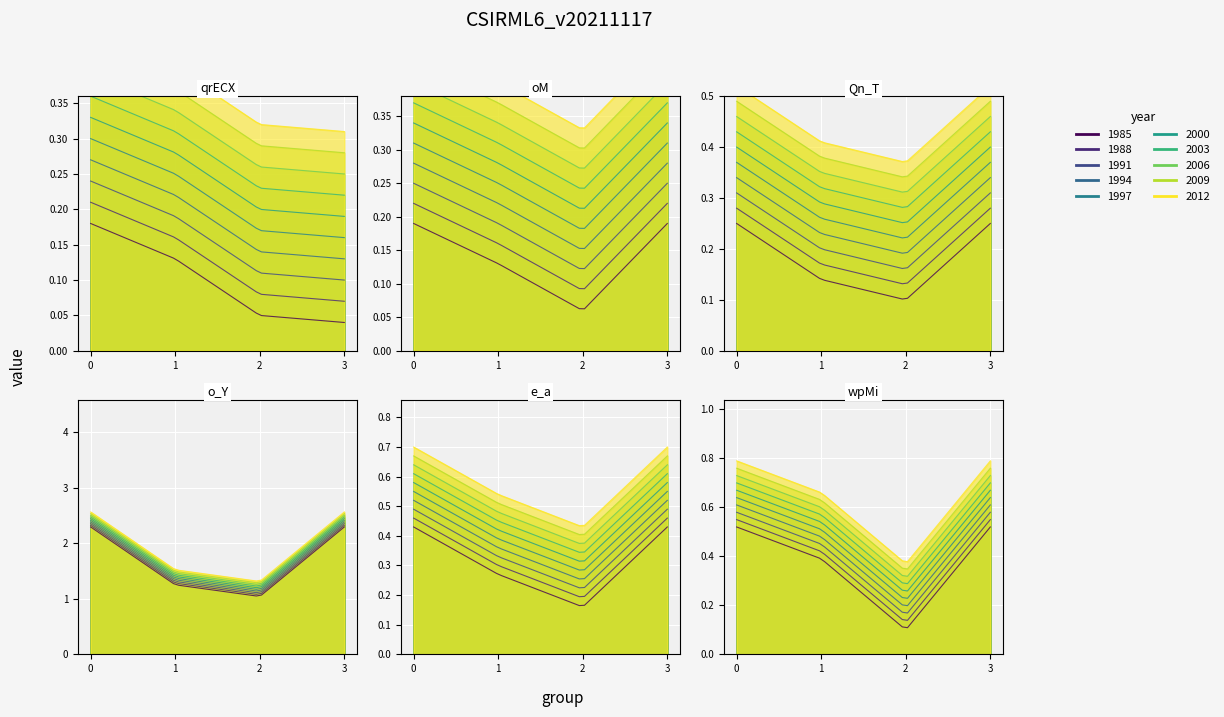

True or false: oM has a value of 0.1 at 2.

True